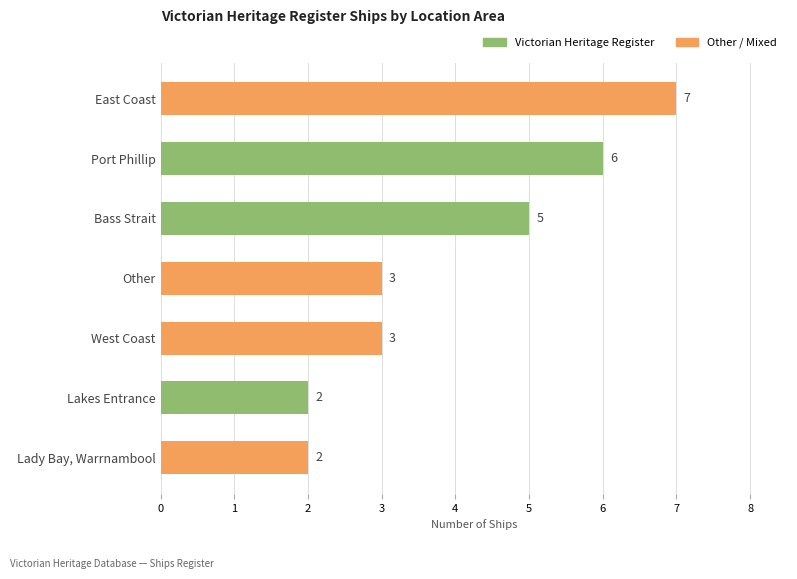

At which category does the chart reach its peak across all series?

East Coast